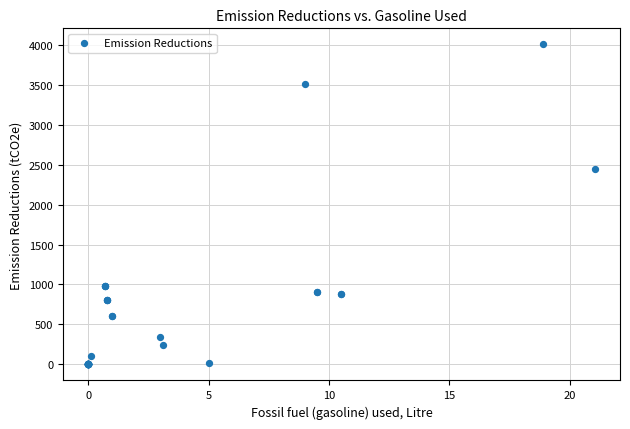

What Y value in the scatter plot is closest to 2001?

2444.5